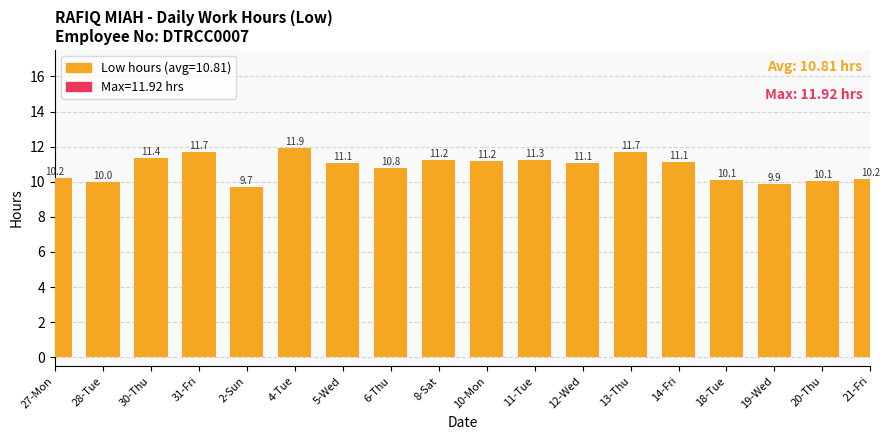

What value does the data have at 27-Mon?

10.2